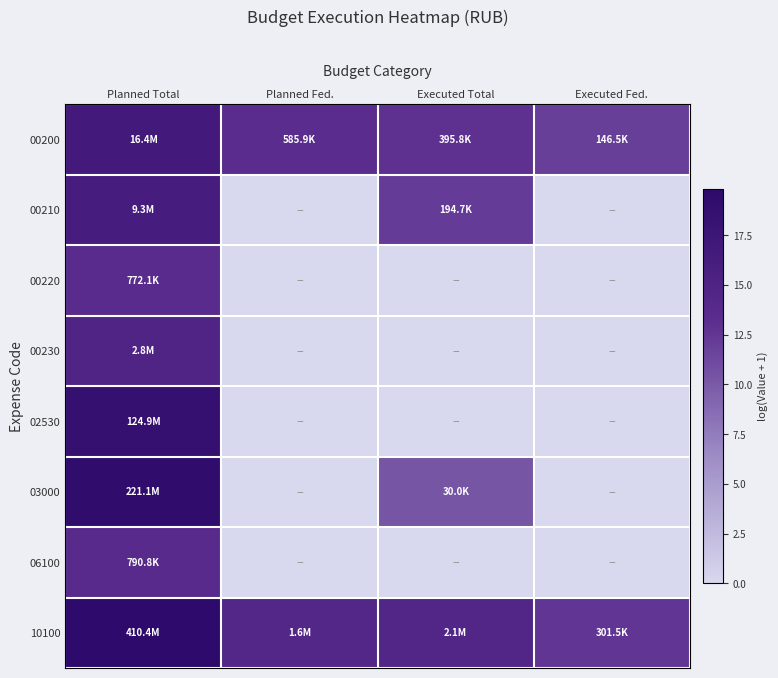

Between Planned Fed. and Executed Total, which series saw the biggest shift?

00210